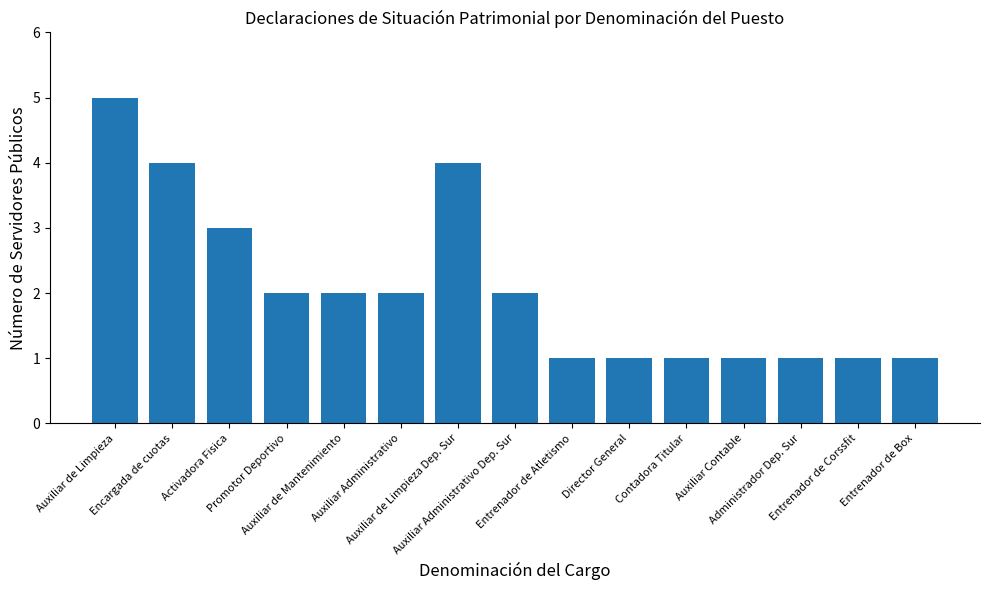

What is the value of the 15th bar from the left?

1